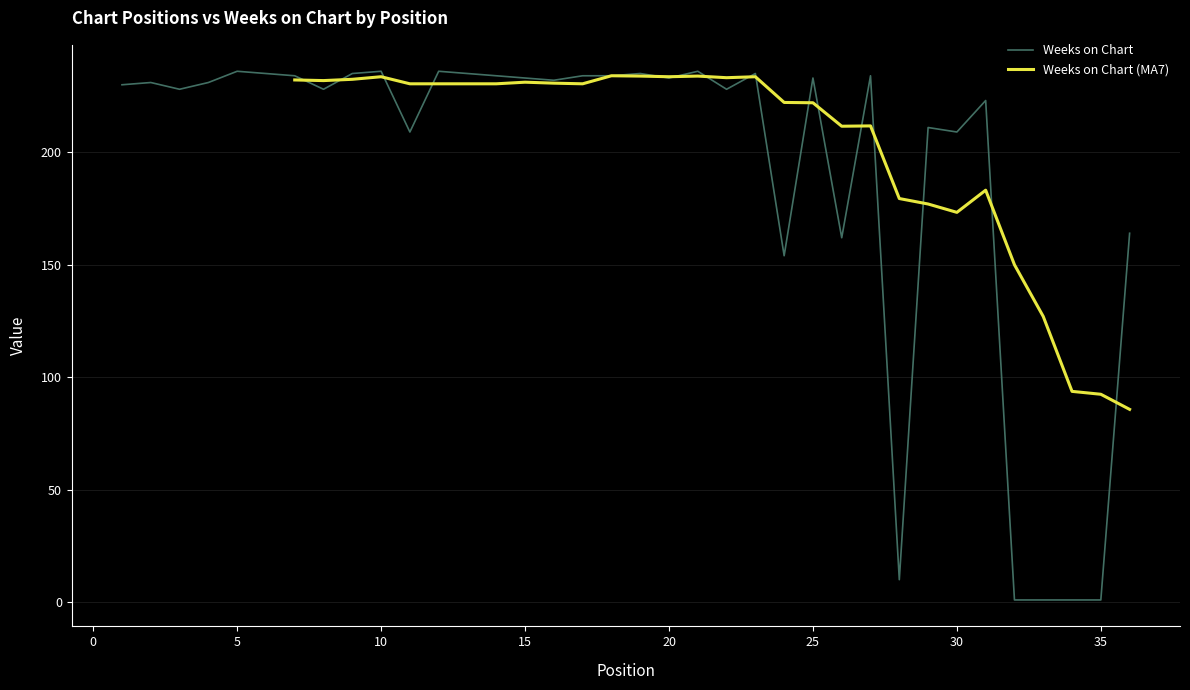

What is the value of the 35th point from the left?

1